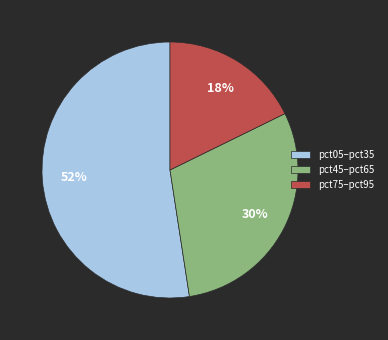

To the nearest percent, what percentage of the pie is pct05–pct35?

52%